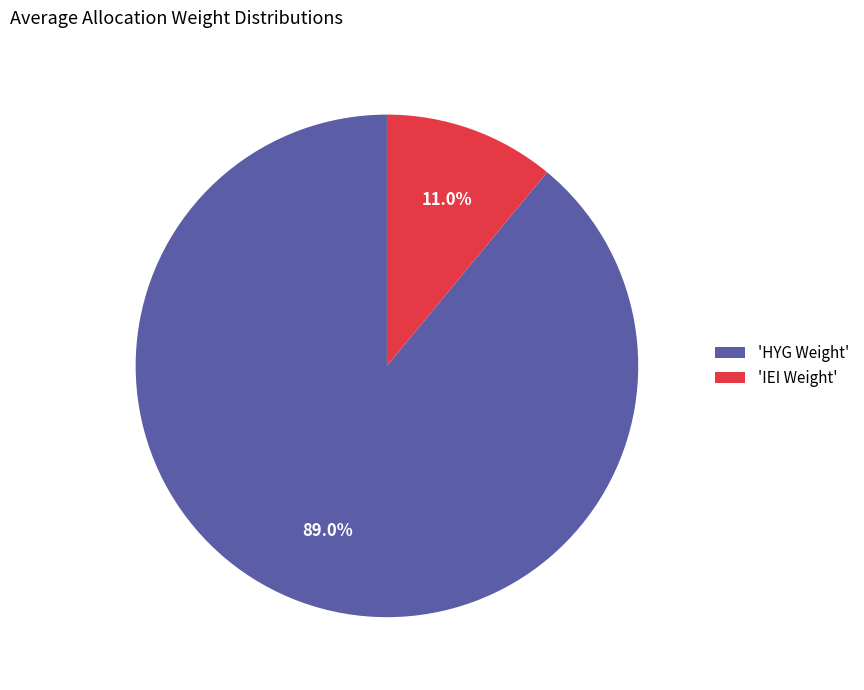

Is the sum of 'IEI Weight' and 'HYG Weight' greater than half?

Yes